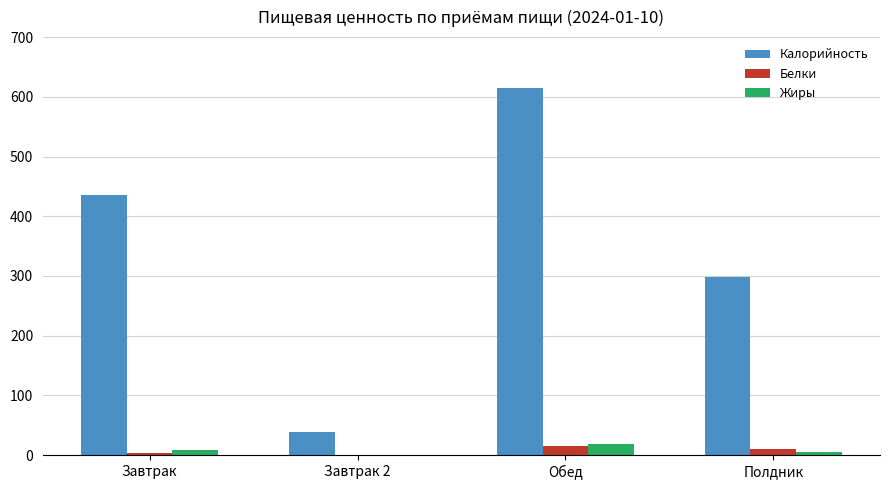

Which series changed the most between Обед and Полдник?

Калорийность